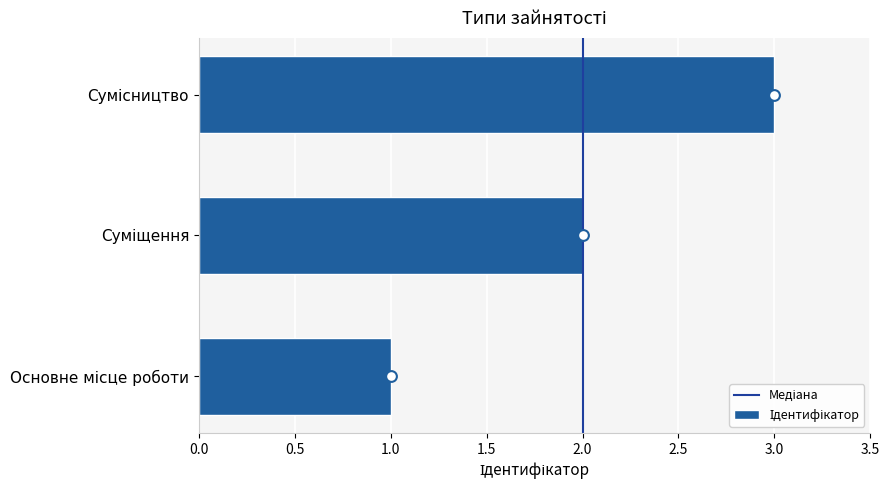

Approximately how many times larger is the value at Суміщення compared to Сумісництво?

0.7